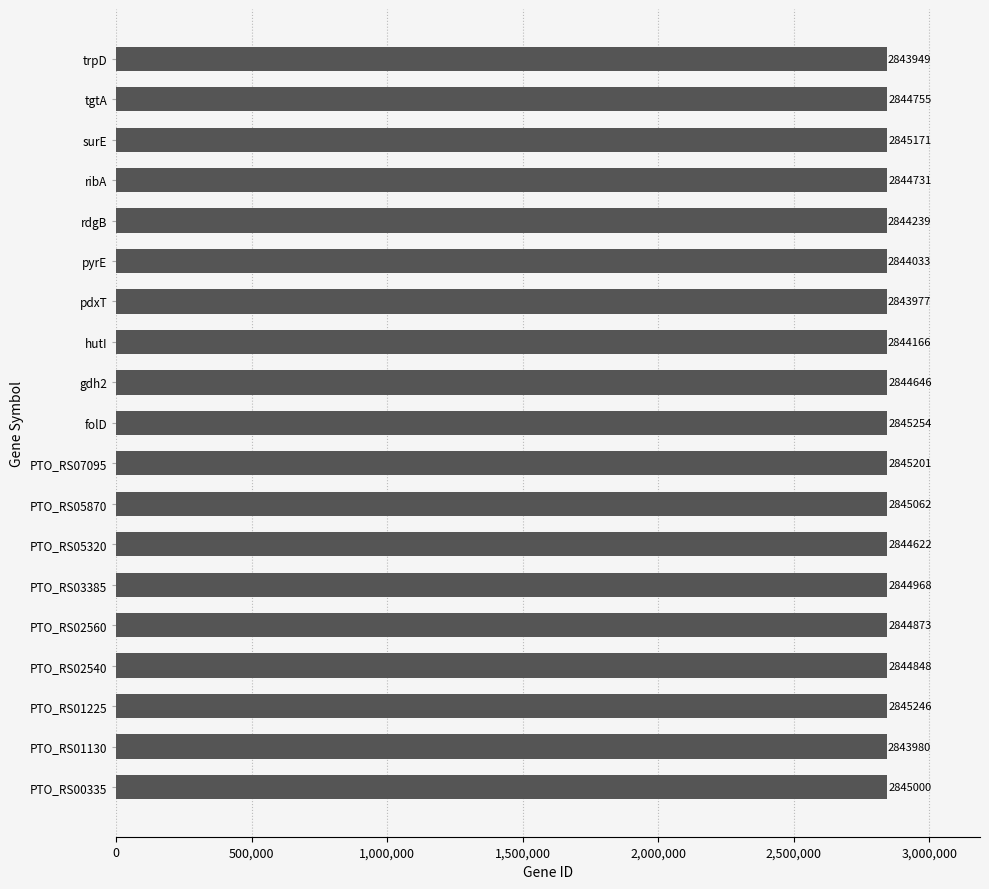

Reading bottom to top, extract all data points from this chart.

2845000	2843980	2845246	2844848	2844873	2844968	2844622	2845062	2845201	2845254	2844646	2844166	2843977	2844033	2844239	2844731	2845171	2844755	2843949